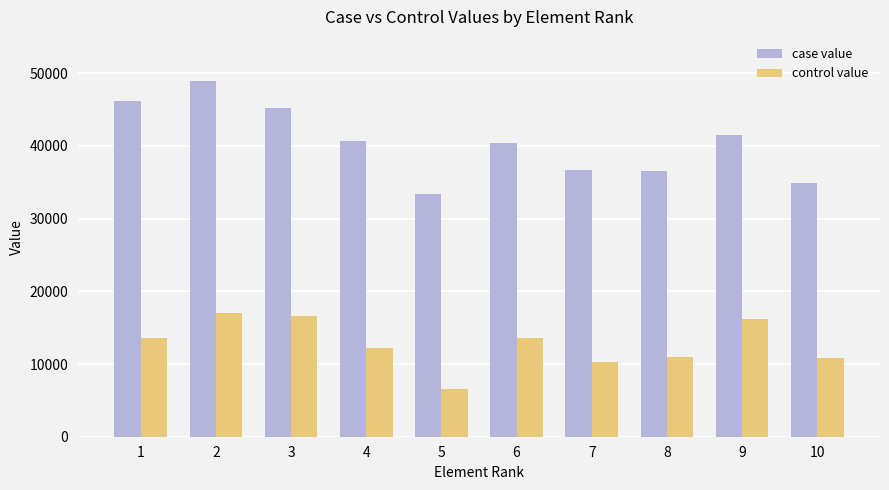

Which series has the widest spread of values?

case value